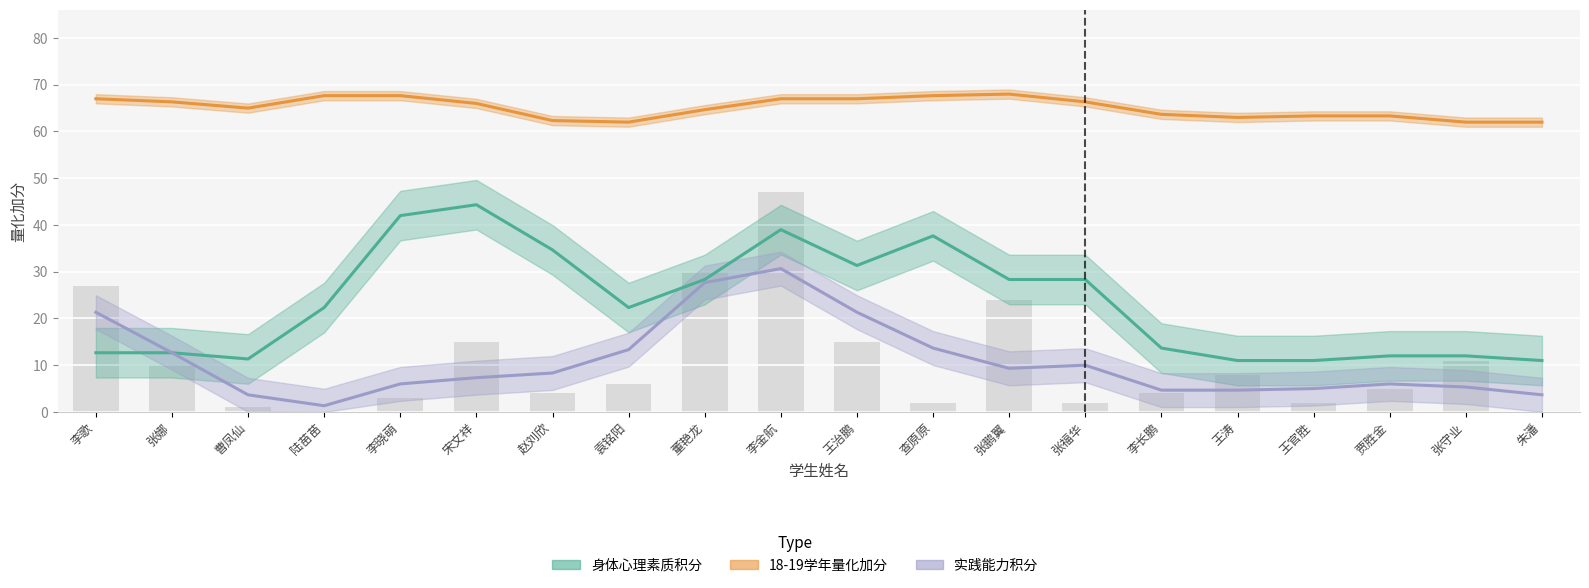

True or false: 实践能力积分 has a value of 12 at 李歌.

False